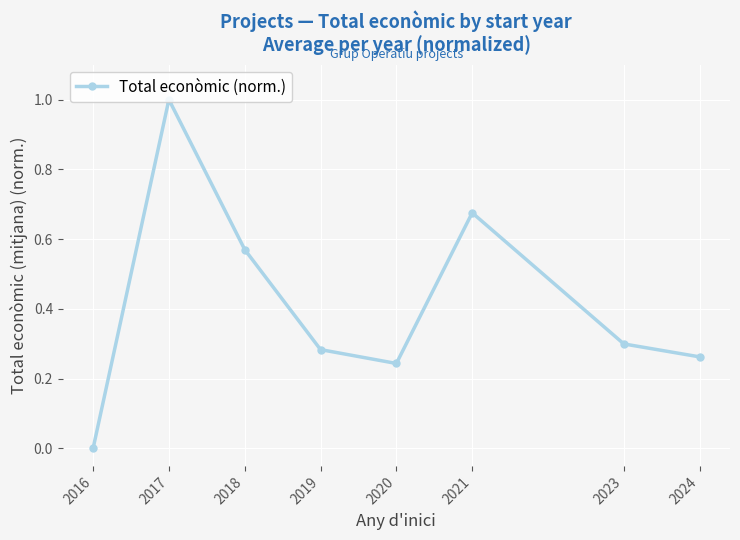

Does the chart display data point markers on the line(s)?

Yes